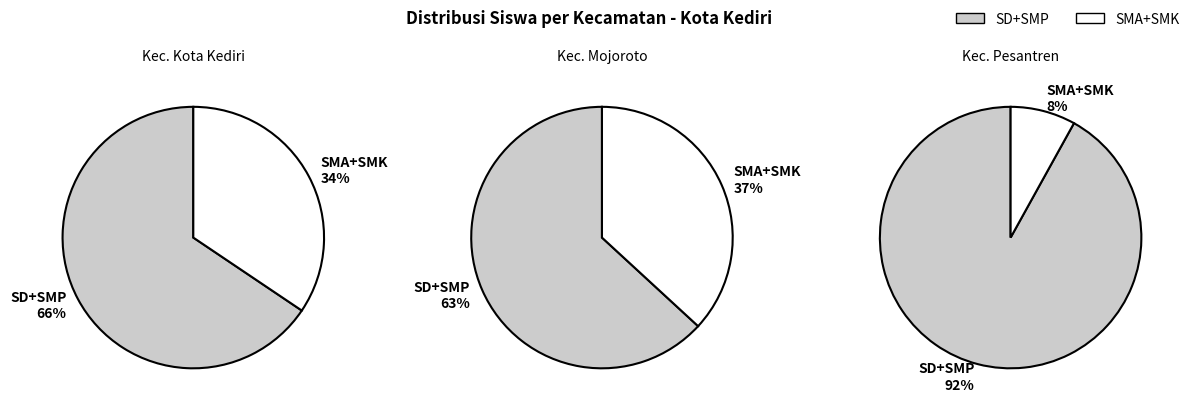

Between Kec. Kota Kediri and Kec. Mojoroto, which series saw the biggest shift?

SD